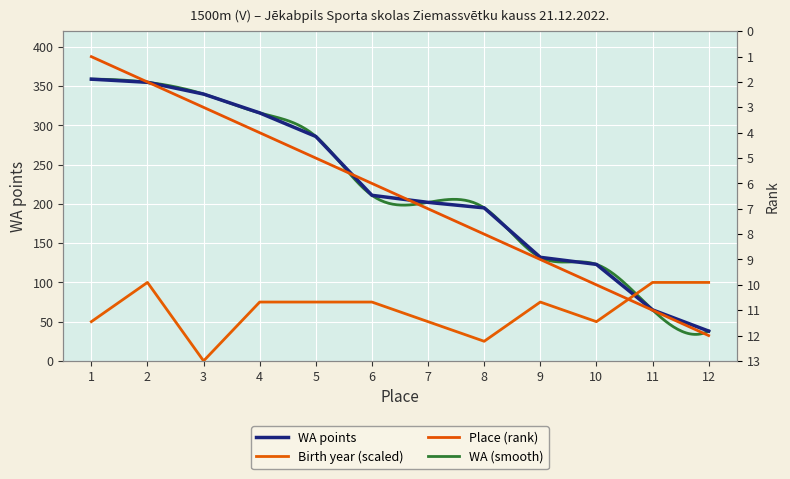

At which label is WA points closest to 198?

8